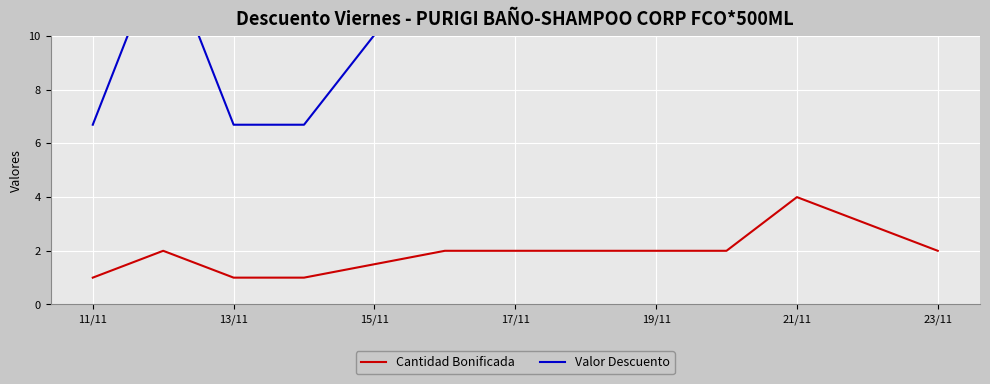

The Cantidad Bonificada series shows 1 at 11/11. True or false?

True